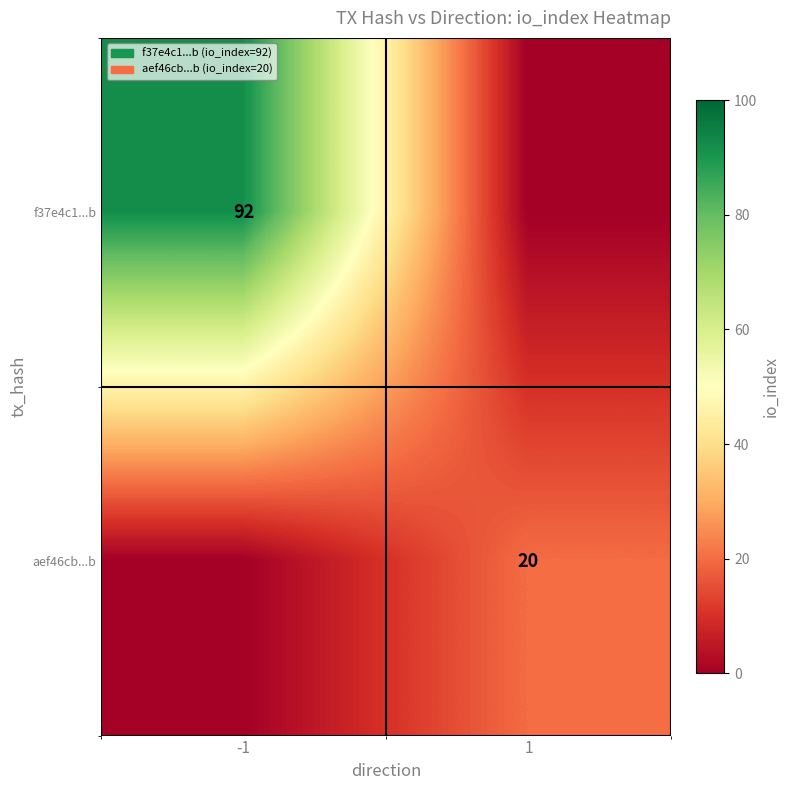

True or false: aef46cb...b has a value of 20 at 1.

True